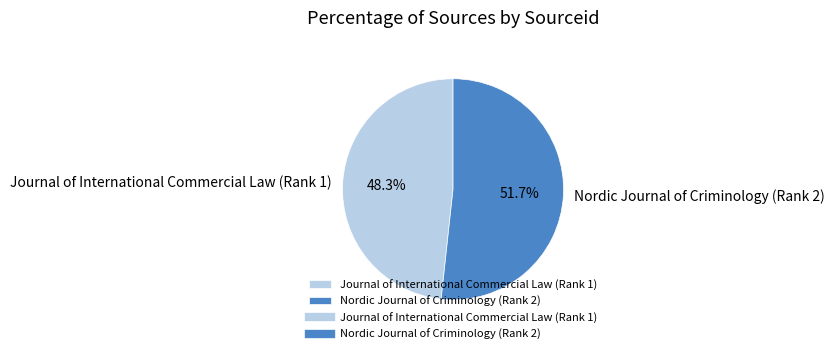

To the nearest percent, what is the difference between the largest and smallest slice percentages?

3%